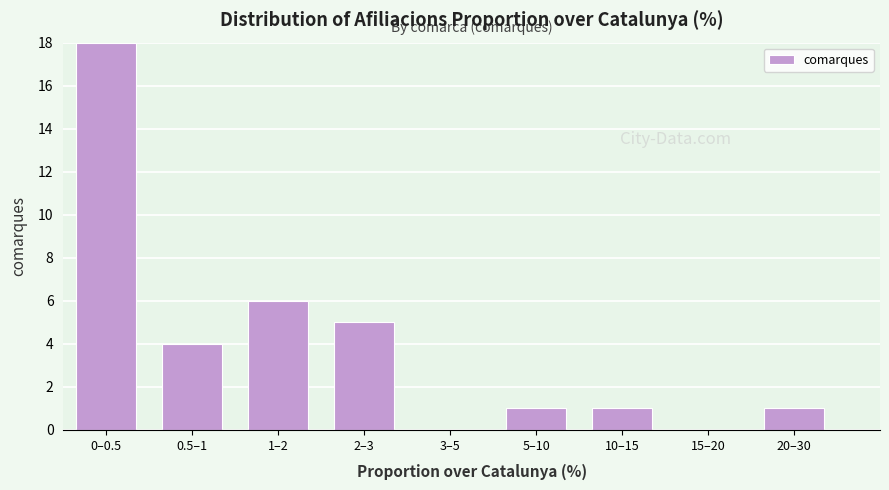

Reading right to left, list all the values displayed in this chart.

20–30=1	15–20=0	10–15=1	5–10=1	3–5=0	2–3=5	1–2=6	0.5–1=4	0–0.5=18